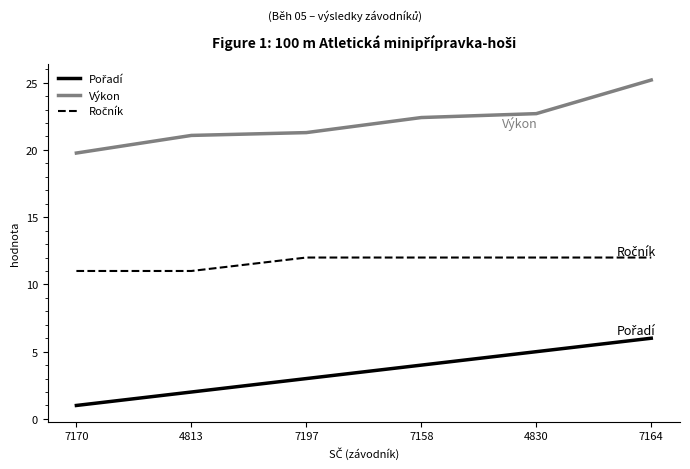

What is the minimum value for Výkon?

19.8